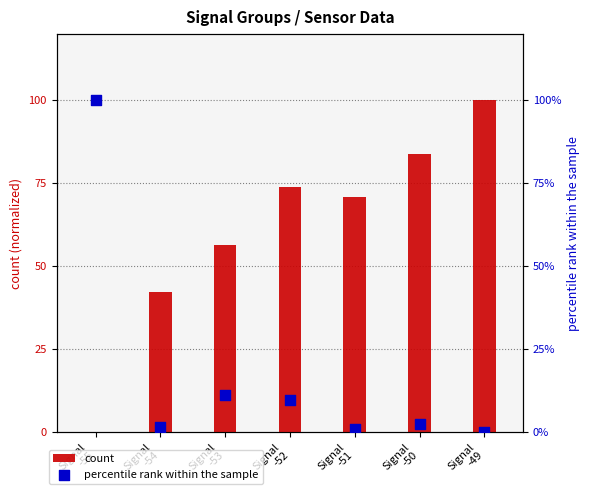

At which category is the sum across all series the highest?

Signal
-55